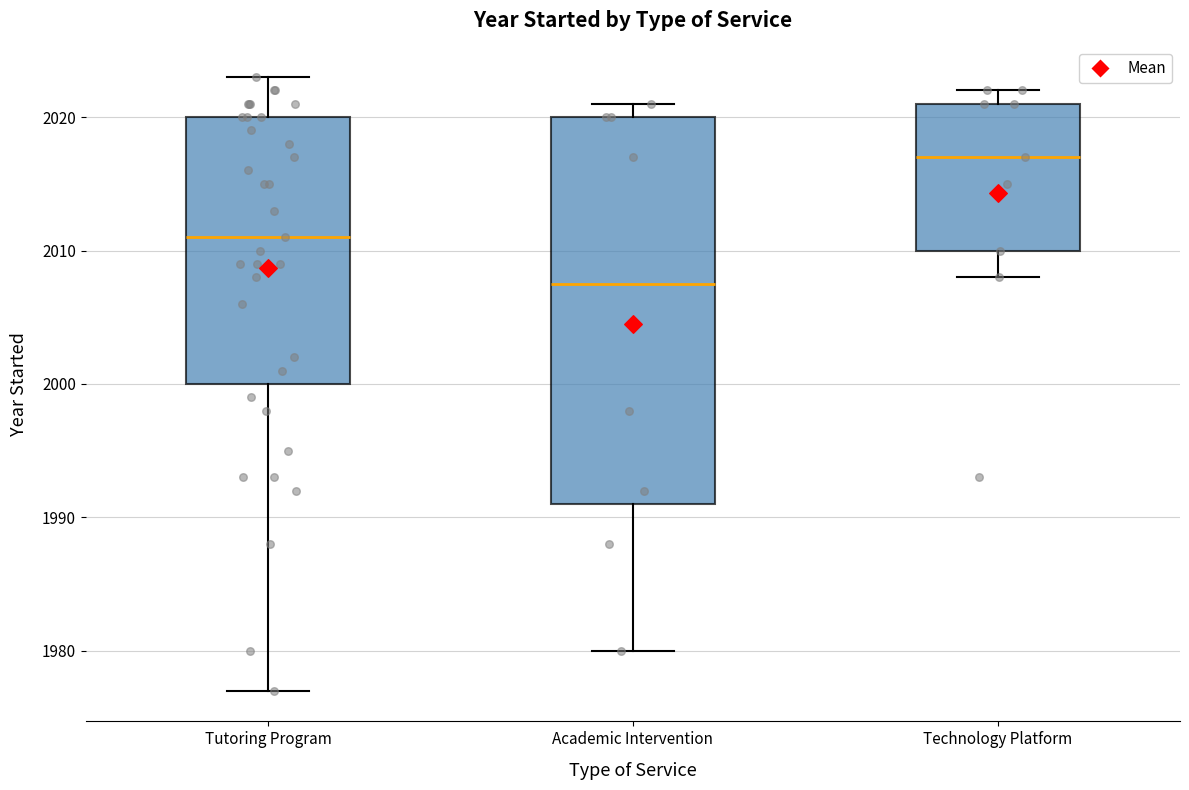

Where does the median line of the box for Tutoring Program sit on the y-axis? The values are not printed on the chart, so give them approximately, as read against the axis.

2011